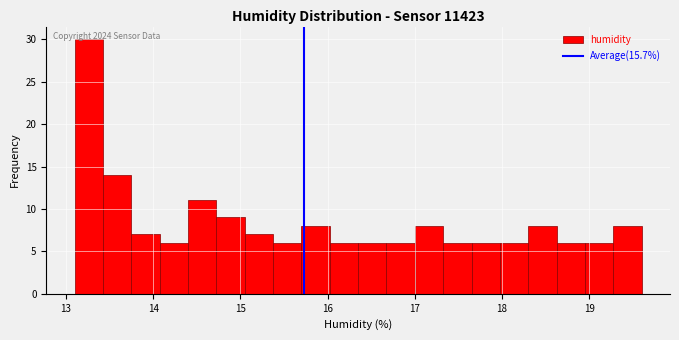

Read against the x-axis, roughly where is the centre of the tallest bar?

13.3